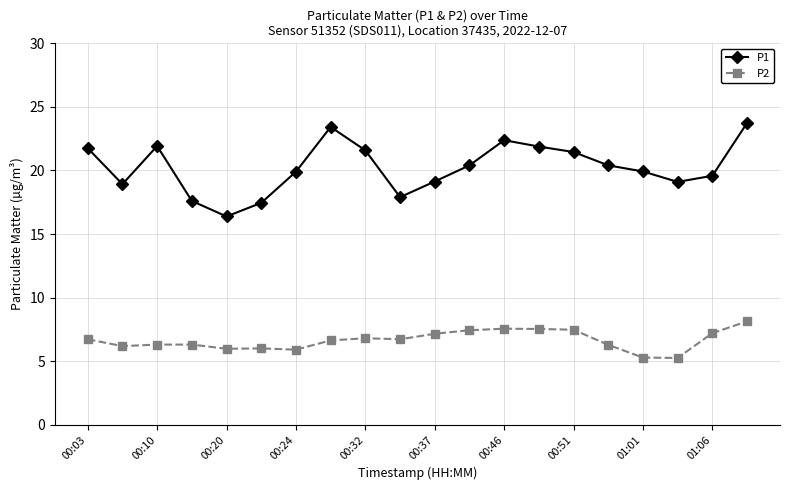

What is the value of the P2 point at the 3rd from the left?

6.3